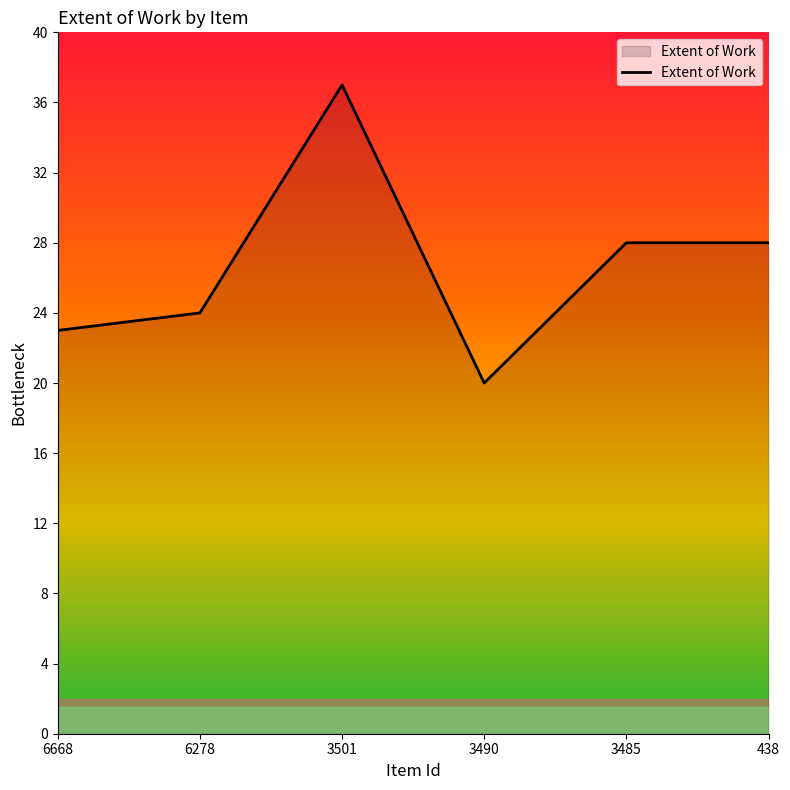

At which category does the chart reach its minimum across all series?

3490